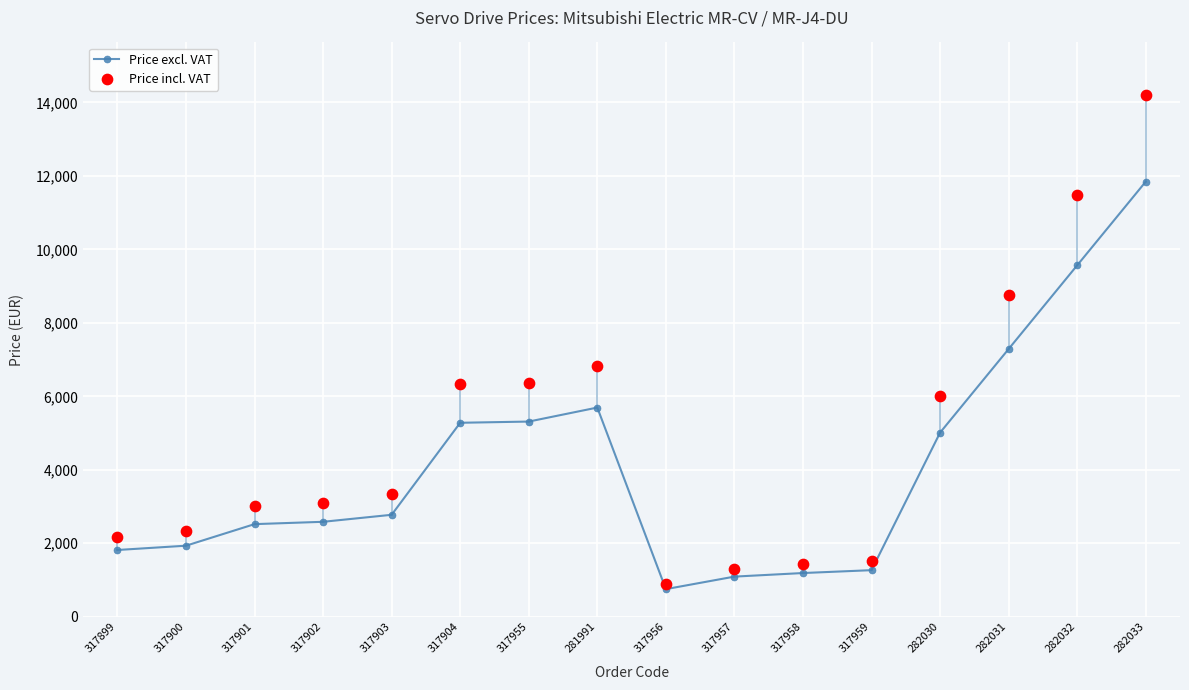

Which series contains the highest Y value?

Price incl. VAT